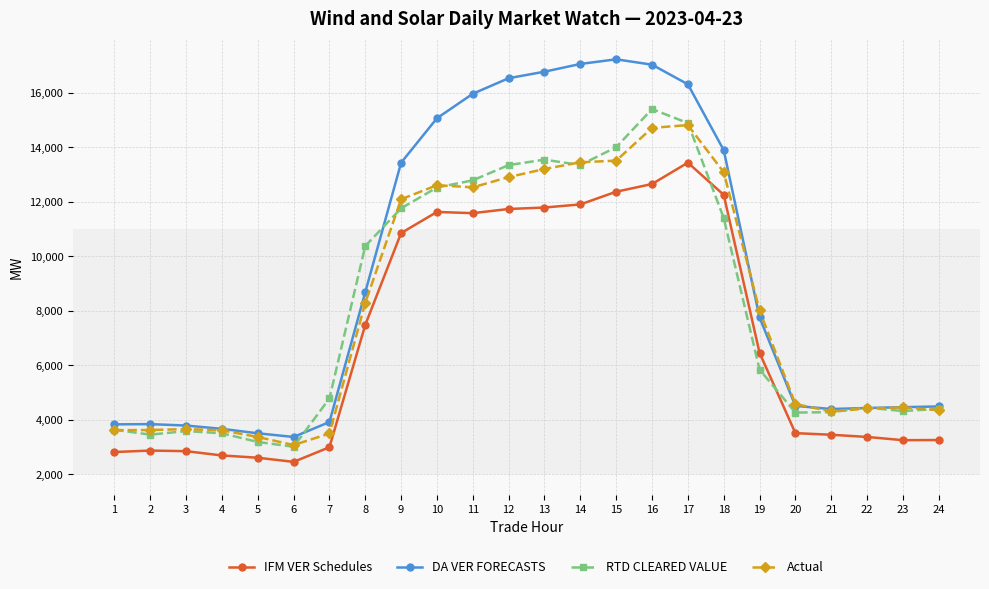

Is the value of IFM VER Schedules at 18 greater than the value of RTD CLEARED VALUE at 4?

Yes